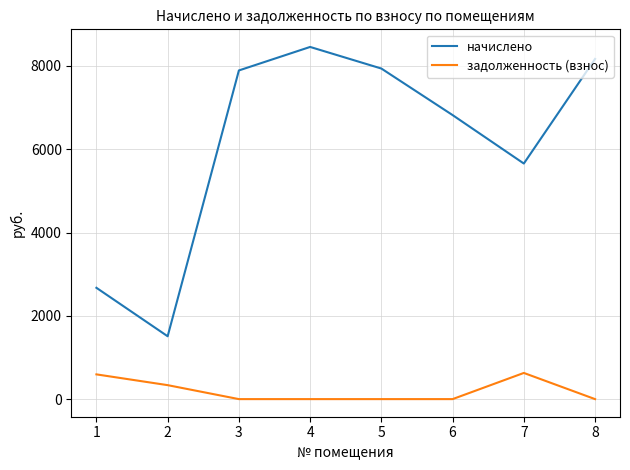

True or false: задолженность (взнос) and начислено intersect in this chart.

False